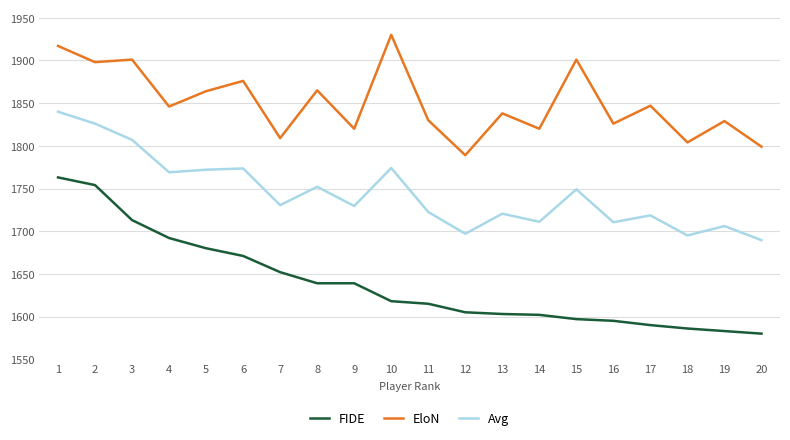

What is the minimum value shown in the chart?

1580.0